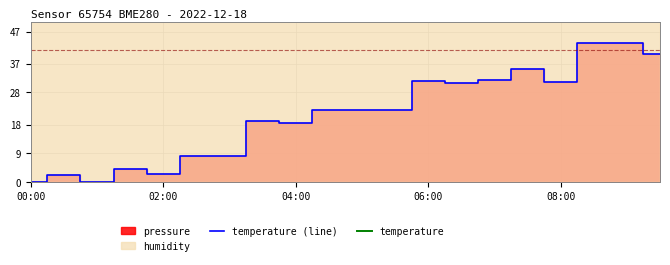

The temperature (line) series shows 18.5 at 04:00. True or false?

True